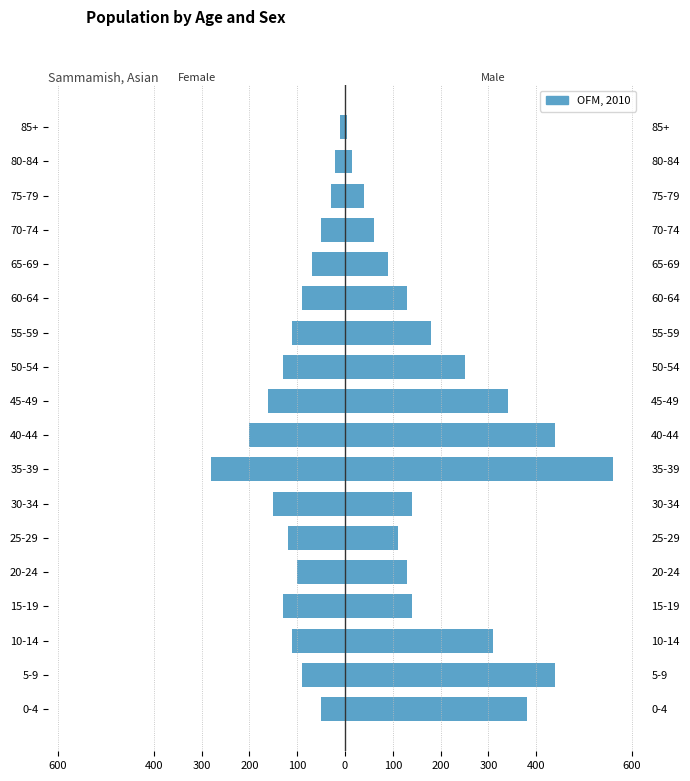

How many bars are there in total?

18